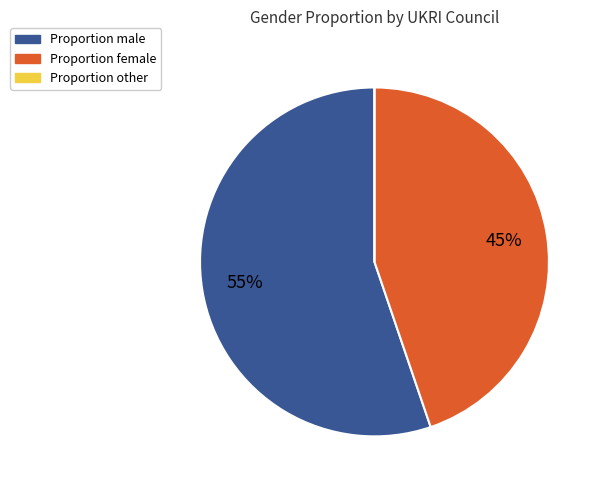

Is there a majority slice in this chart?

Yes